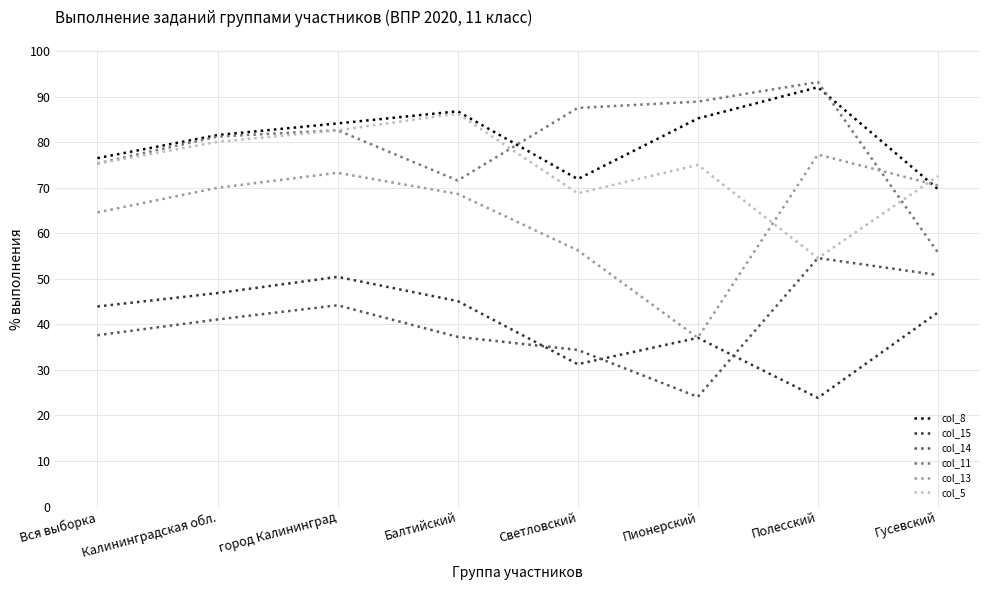

What is the difference between the highest and lowest values at Вся выборка?

38.9